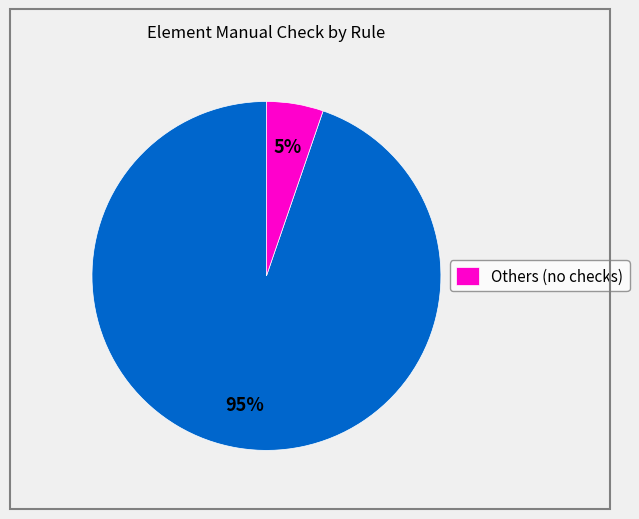

How many segments does this pie chart have?

2